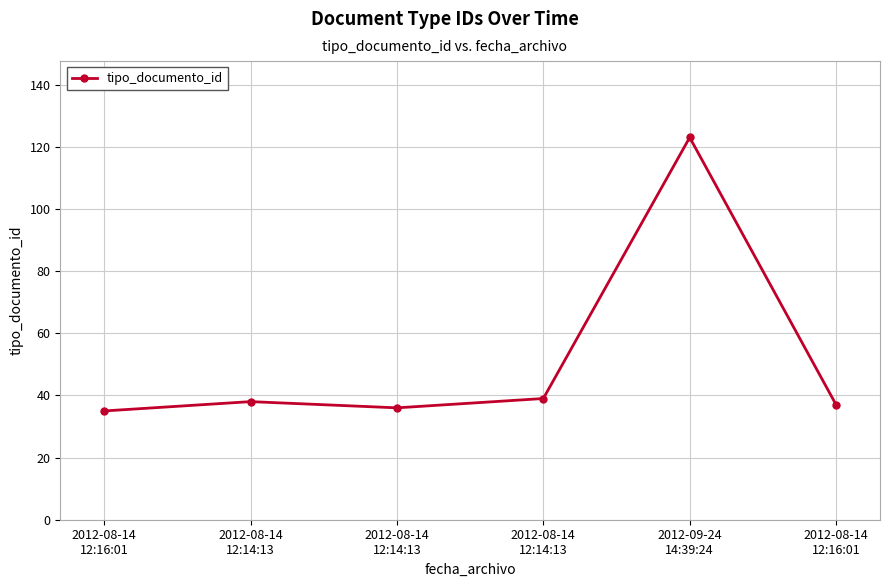

Reading left to right, extract all data points from this chart.

2012-08-14
12:16:01=35	2012-08-14
12:14:13=38	2012-08-14
12:14:13=36	2012-08-14
12:14:13=39	2012-09-24
14:39:24=123	2012-08-14
12:16:01=37